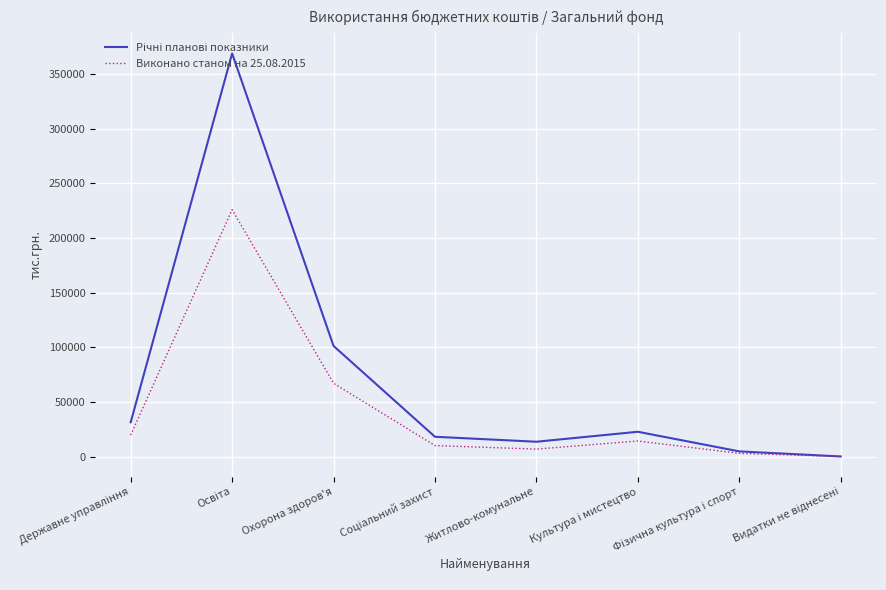

What is the greatest value displayed?

368680.8